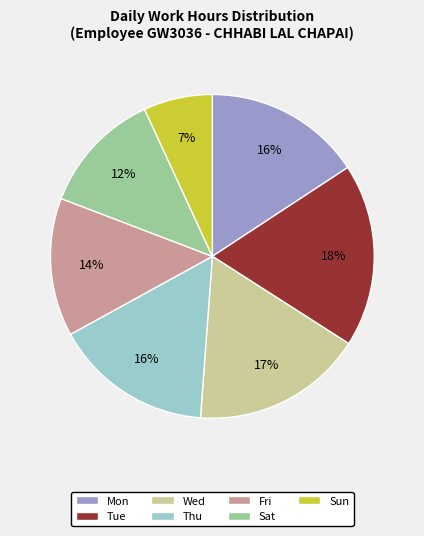

Does Wed represent more than half of the total?

No